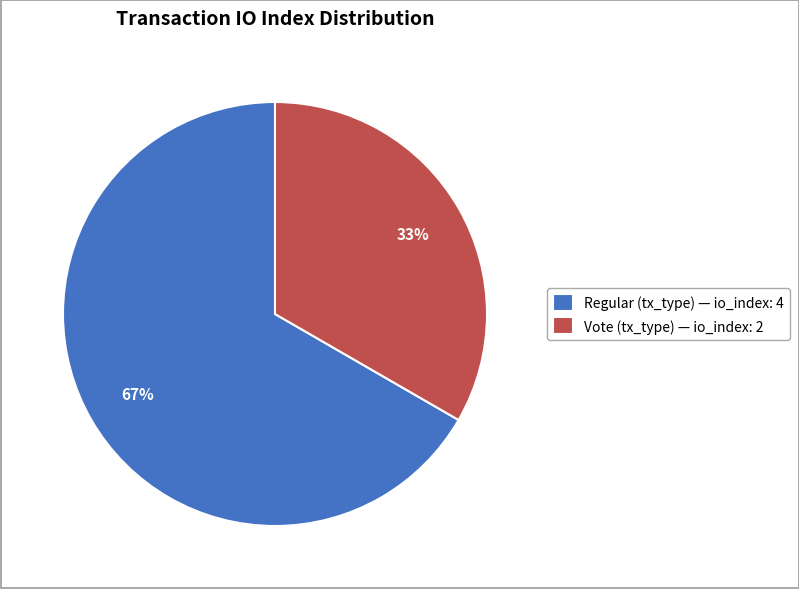

Which has a higher value, Regular (tx_type) — io_index: 4 or Vote (tx_type) — io_index: 2?

Regular (tx_type) — io_index: 4